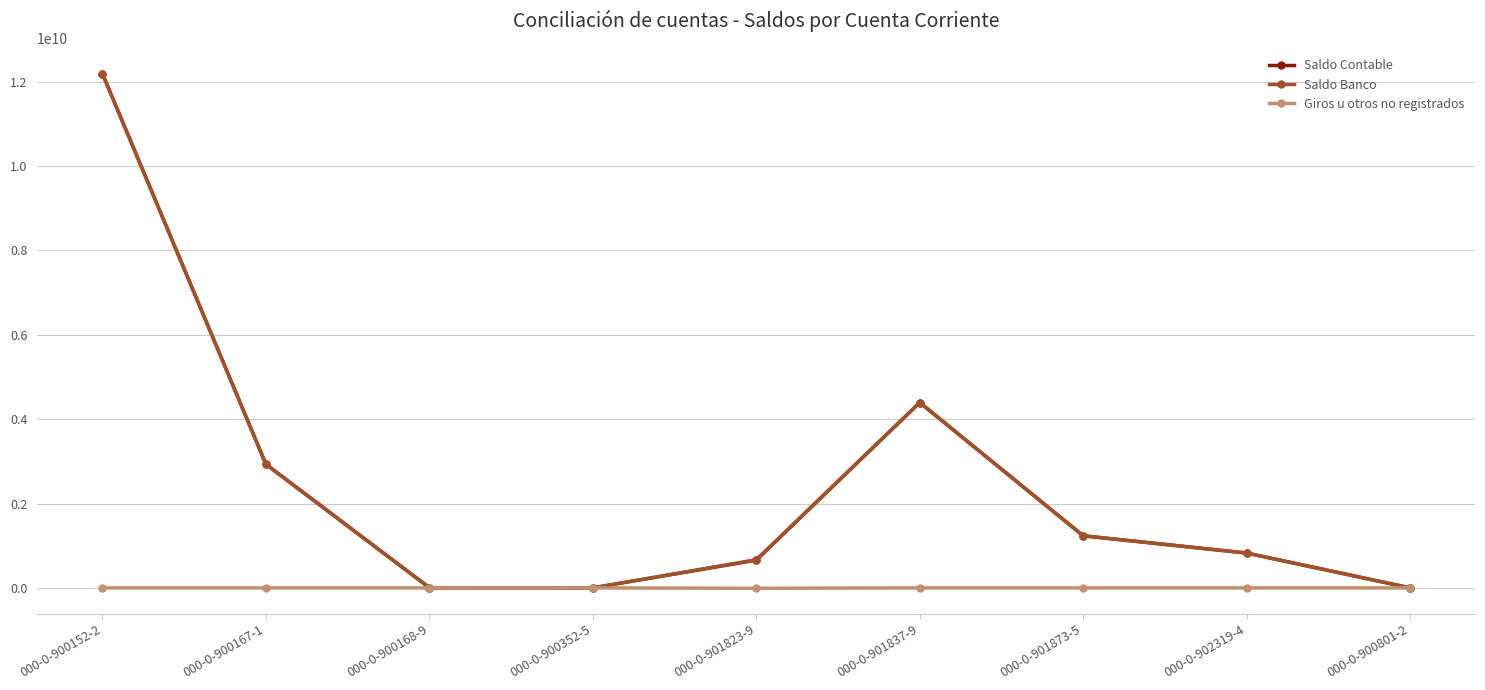

True or false: Saldo Banco has a value of 3075080363 at 000-0-901837-9.

False